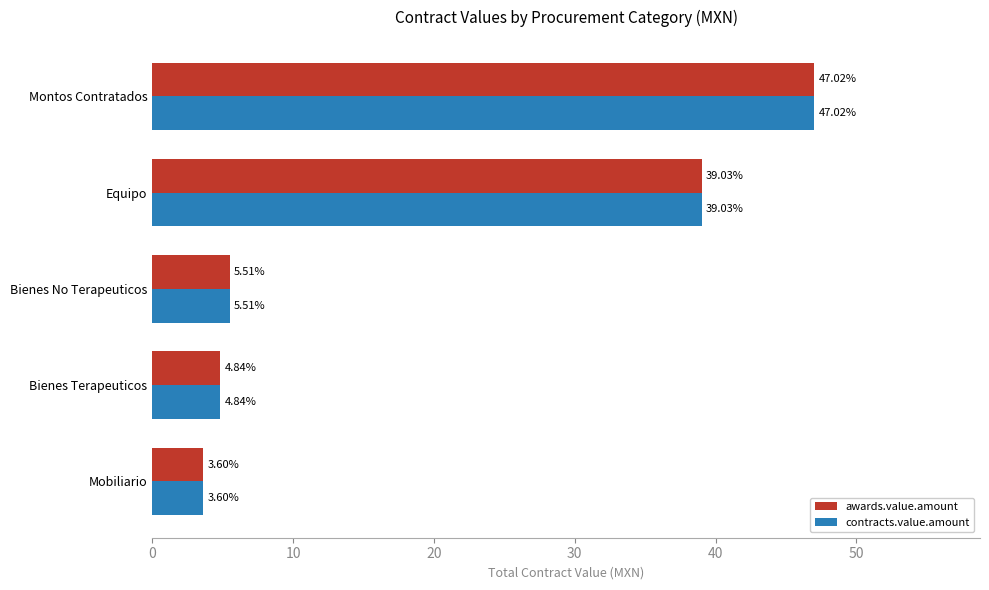

What is the minimum value shown in the chart?

3.6